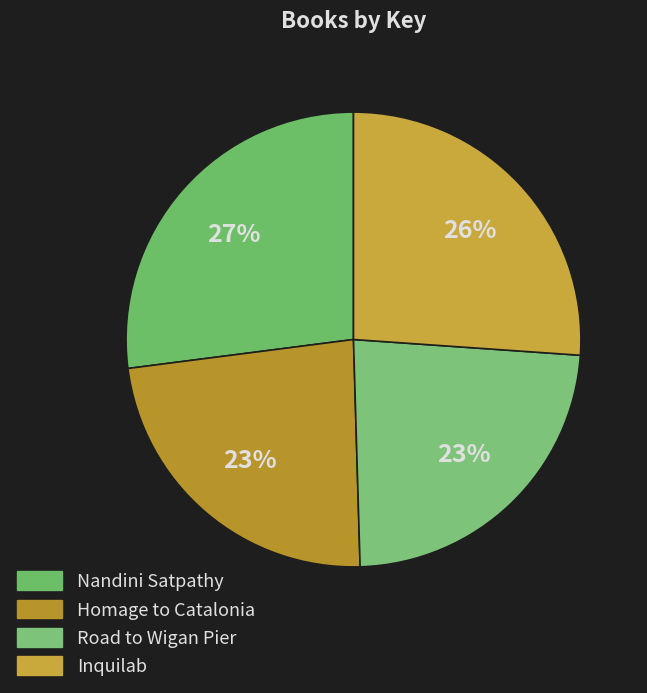

Is it true that Inquilab is 20% of the pie?

False